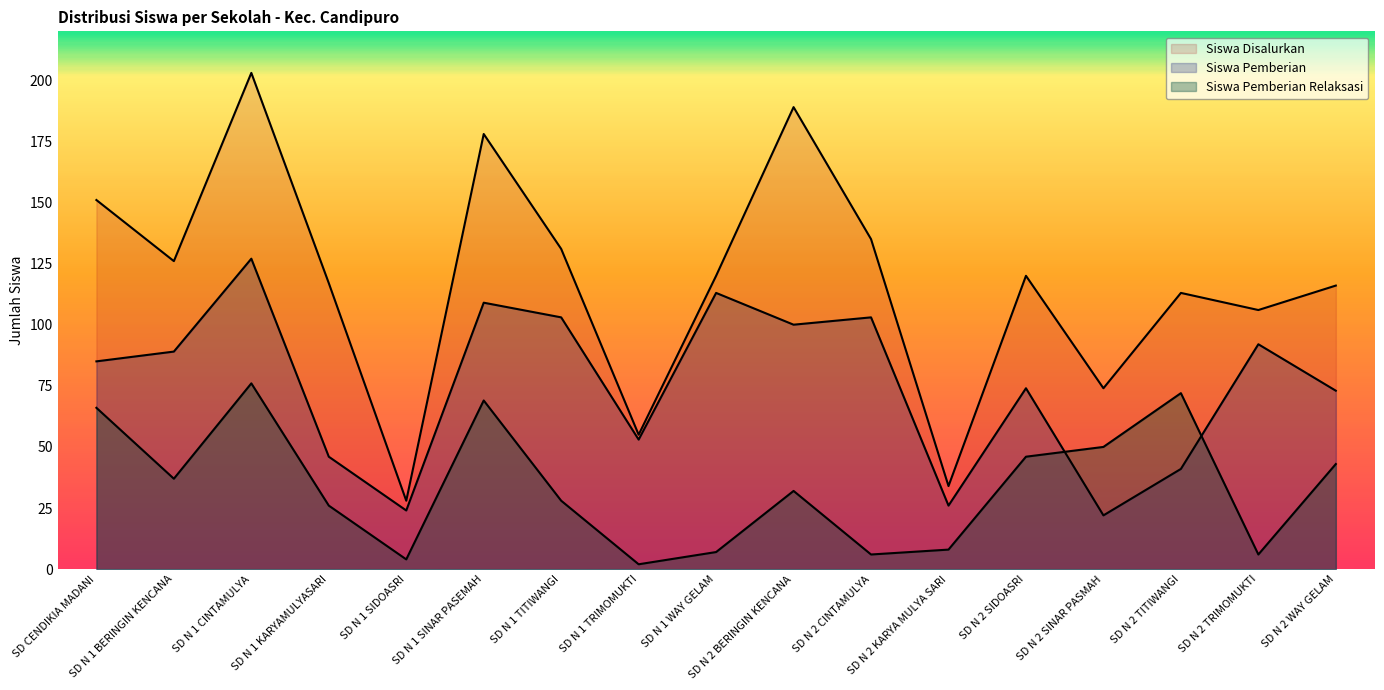

At which label does Siswa Pemberian first exceed 85?

SD N 1 BERINGIN KENCANA